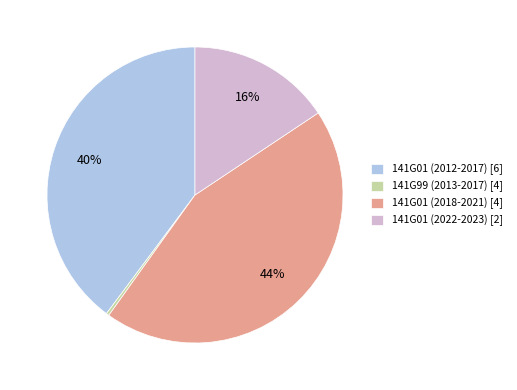

To the nearest percent, what is the difference between the largest and smallest slice percentages?

44%